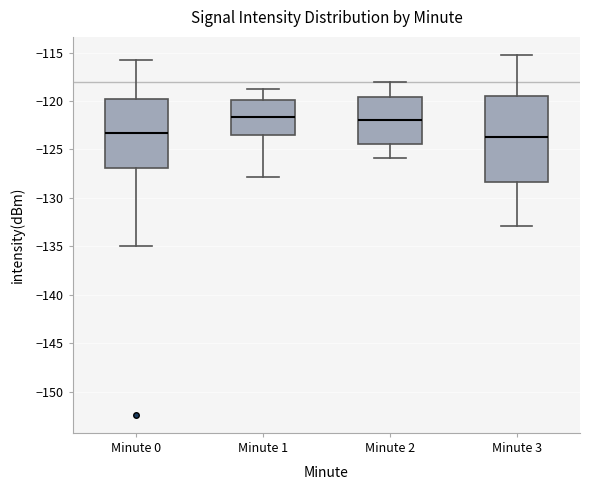

Reading left to right, read every box against the y-axis: the position of its median line, the range the box covers, and the ends of its whiskers. The values are not printed on the chart, so give them approximately, as read against the axis.

Minute 0: median -123.5, box -127.0 to -120.0, whiskers -135.0 to -116.0
Minute 1: median -121.5, box -123.5 to -120.0, whiskers -128.0 to -119.0
Minute 2: median -122.0, box -124.5 to -119.5, whiskers -126.0 to -118.0
Minute 3: median -123.5, box -128.5 to -119.5, whiskers -133.0 to -115.0